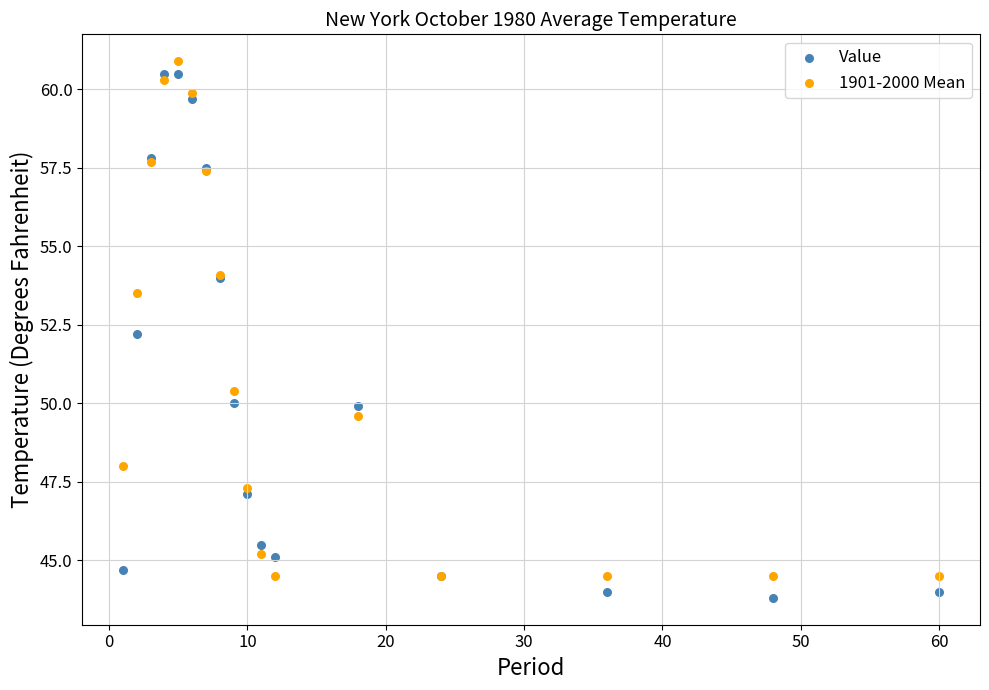

Which series has the widest spread of Y values?

Value